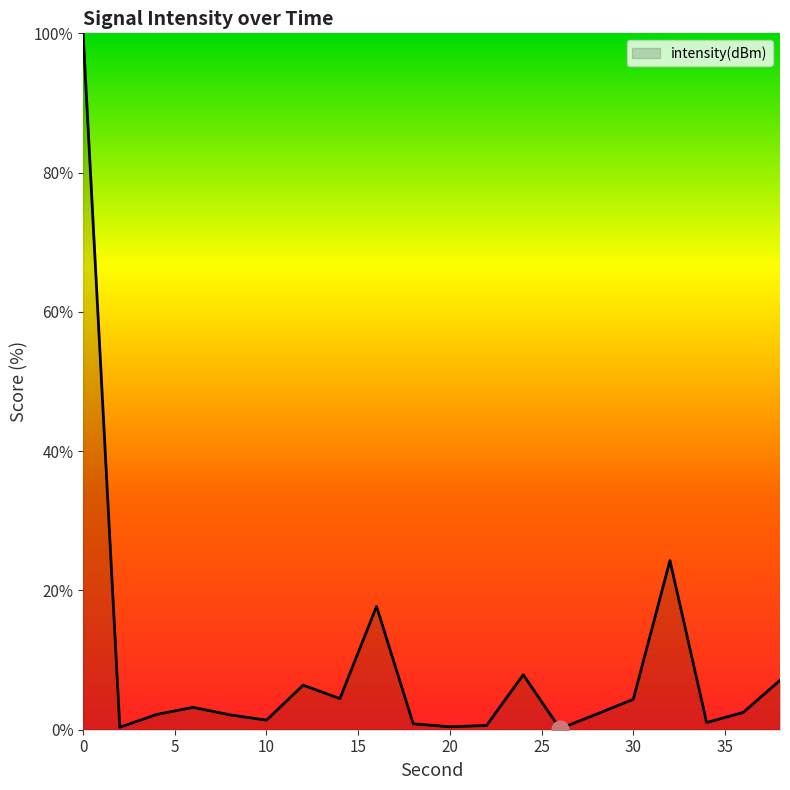

What is the maximum value shown in the chart?

100.0